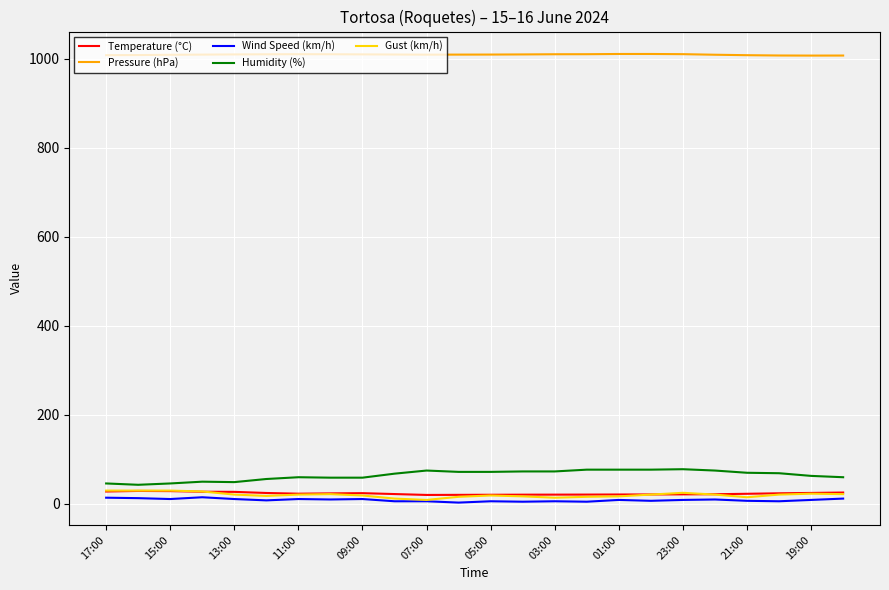

Which series has the largest total across all categories?

Pressure (hPa)